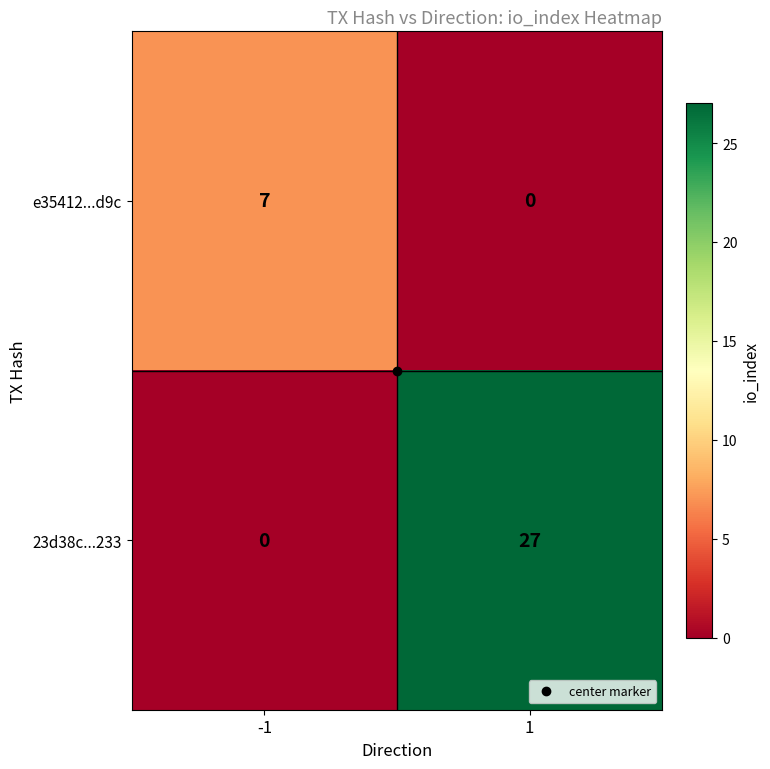

How many values in the e35412...d9c series are below 7?

1